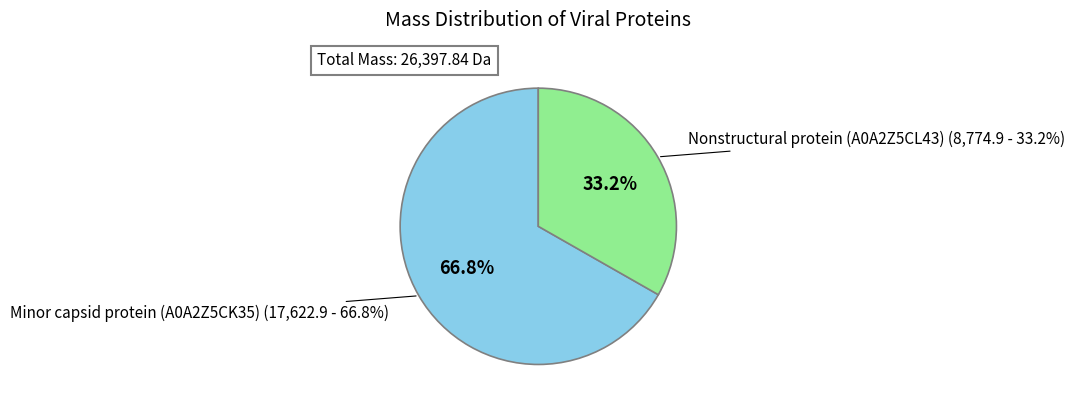

To the nearest percent, what is the combined percentage of Nonstructural protein (A0A2Z5CL43) and Minor capsid protein (A0A2Z5CK35)?

100%